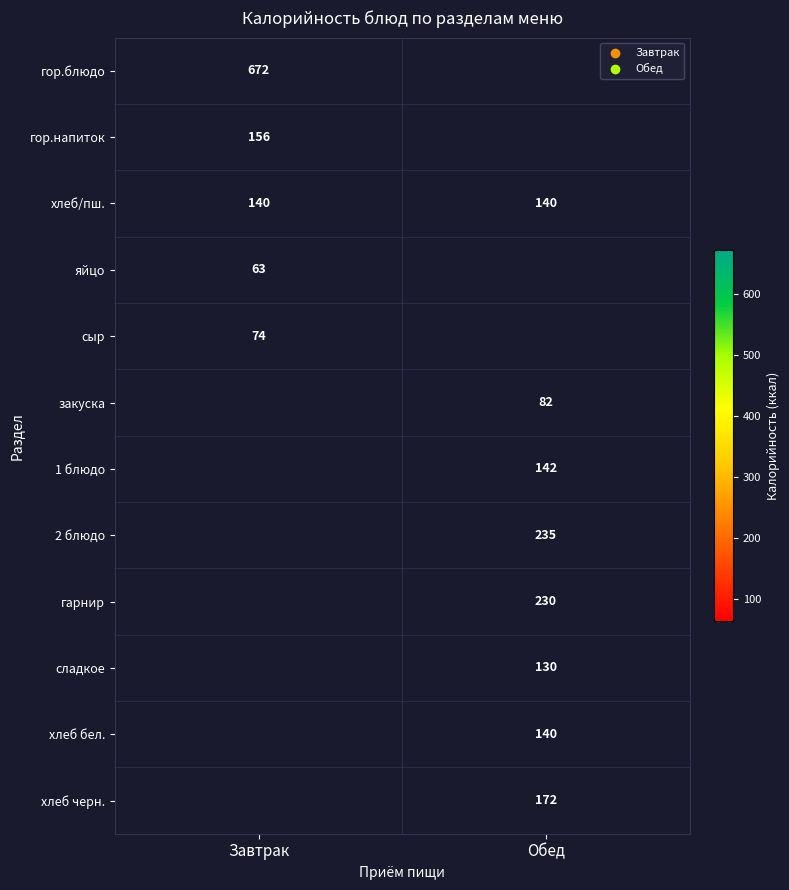

Between Обед and Завтрак, which is larger?

Завтрак